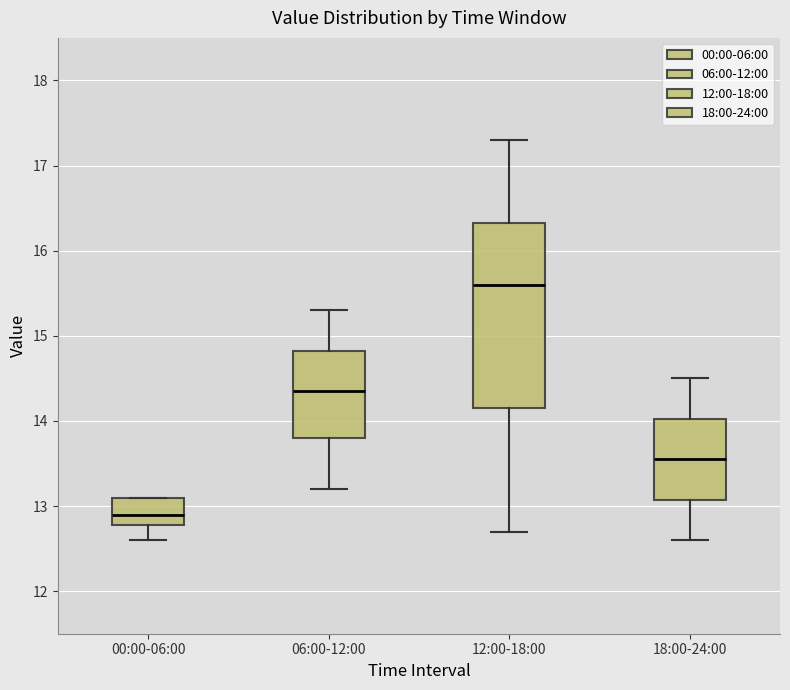

Which box has the highest median line?

12:00-18:00